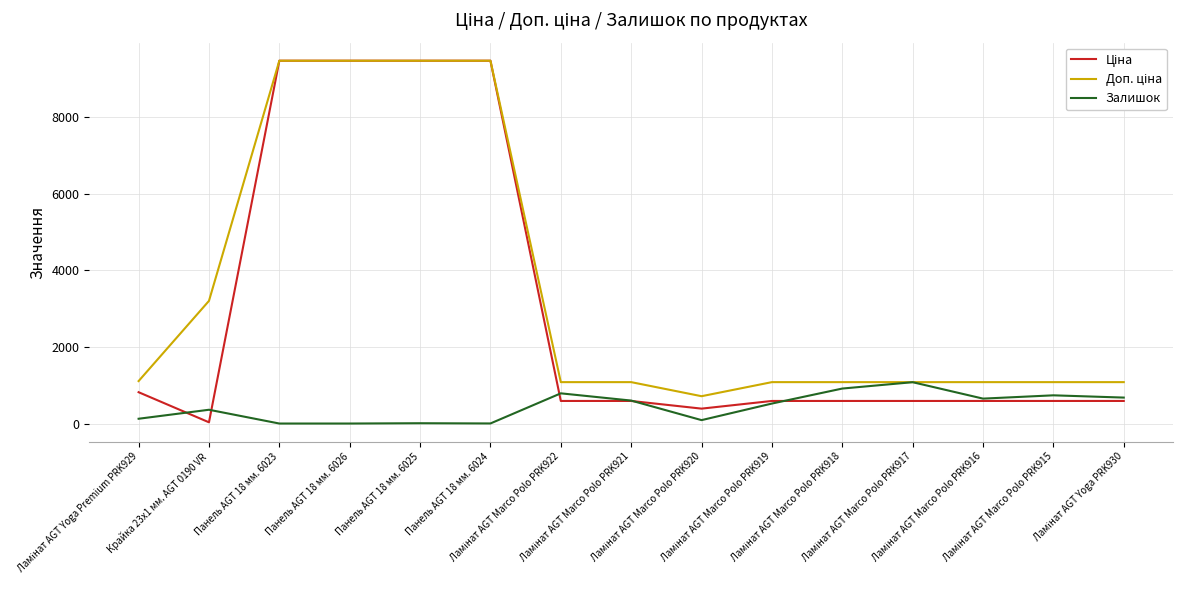

The value of Доп. ціна at Ламінат AGT Marco Polo PRK915 is 1081.7. True or false?

True